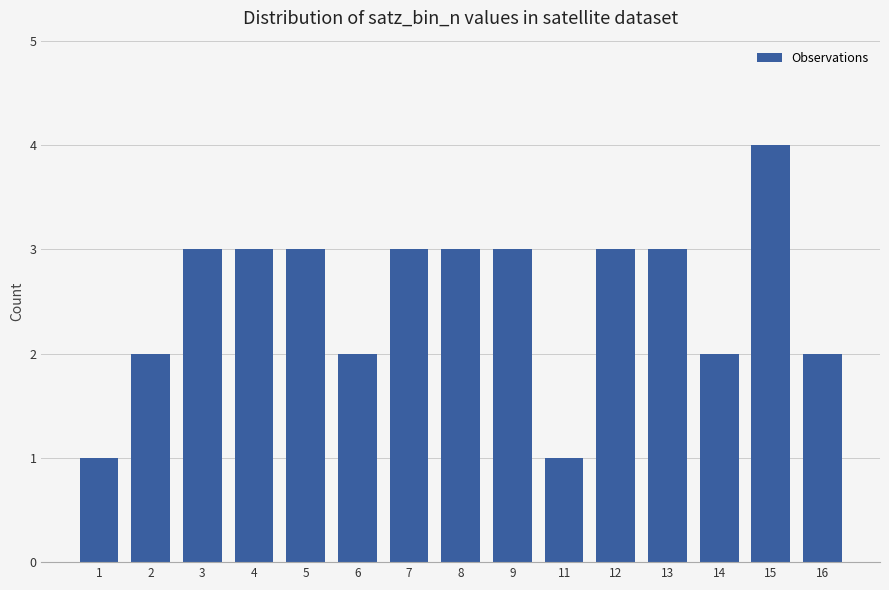

Read the value at 5.

3